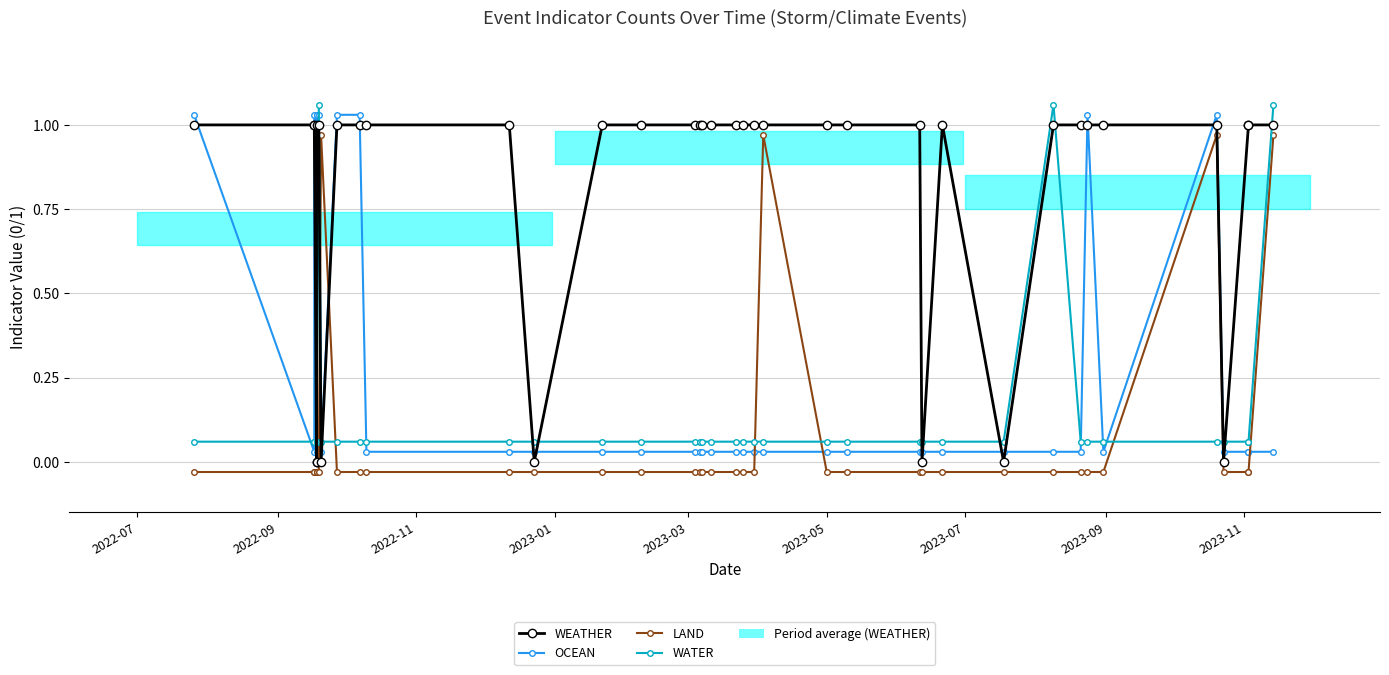

What is the average value of the LAND series?

0.1